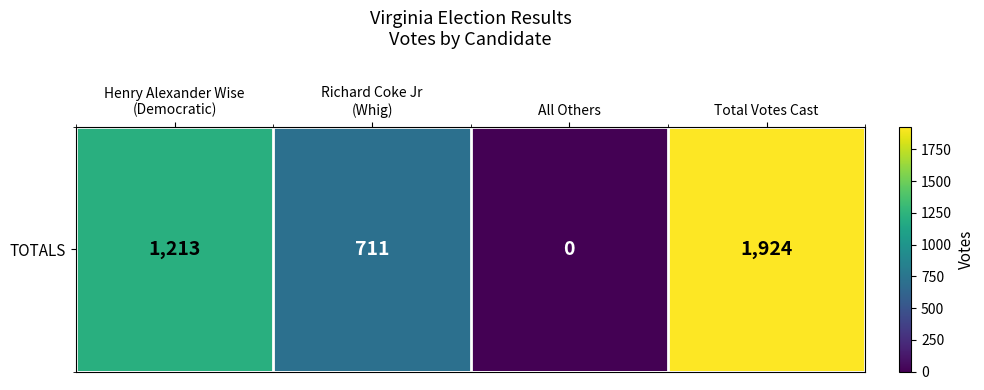

At which label is the value closest to 962?

Henry Alexander Wise
(Democratic)